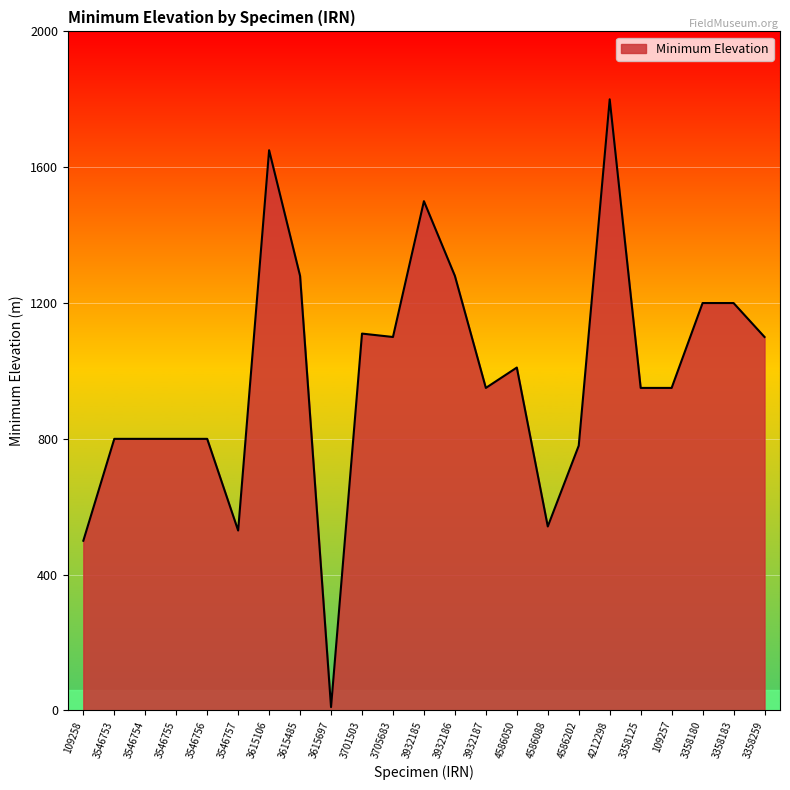

What is the change in value from 3546756 to 4586202?

-20